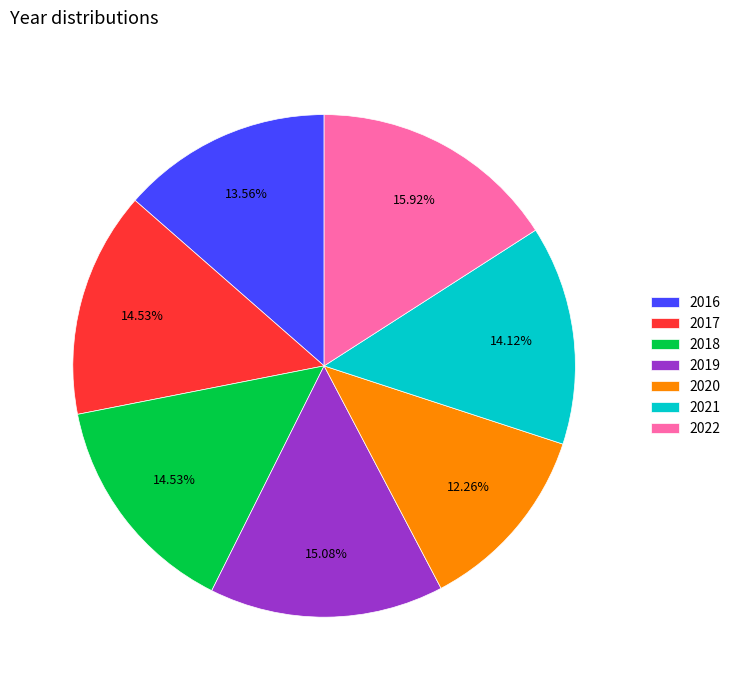

Is it true that 2018 is 15% of the pie?

True